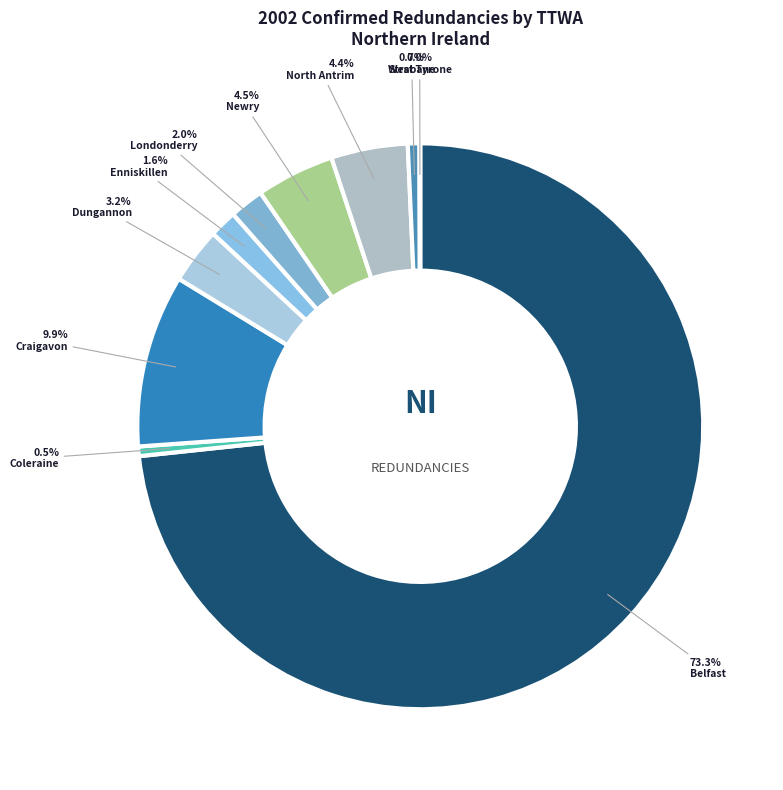

What percentage do West Tyrone and Belfast together represent?

73.4%